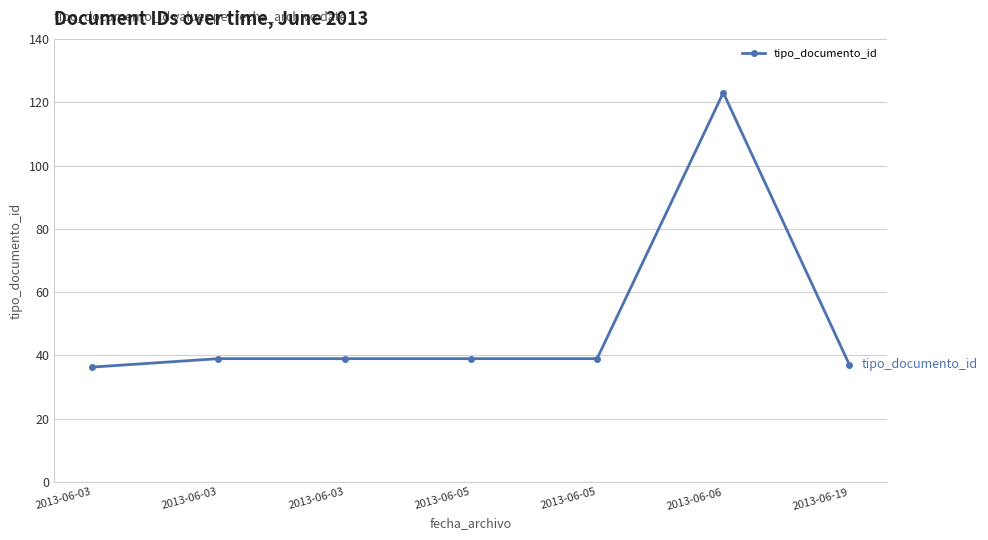

Which has a higher value, 2013-06-05 or 2013-06-05?

2013-06-05